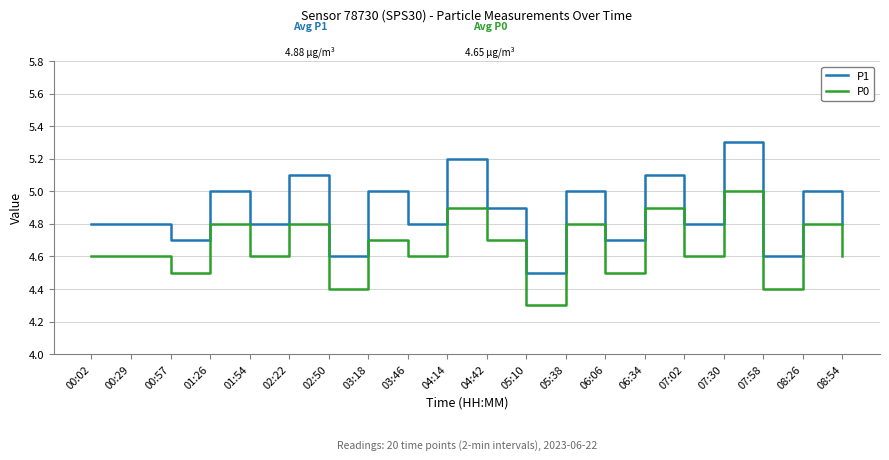

What is the maximum value shown in the chart?

5.3